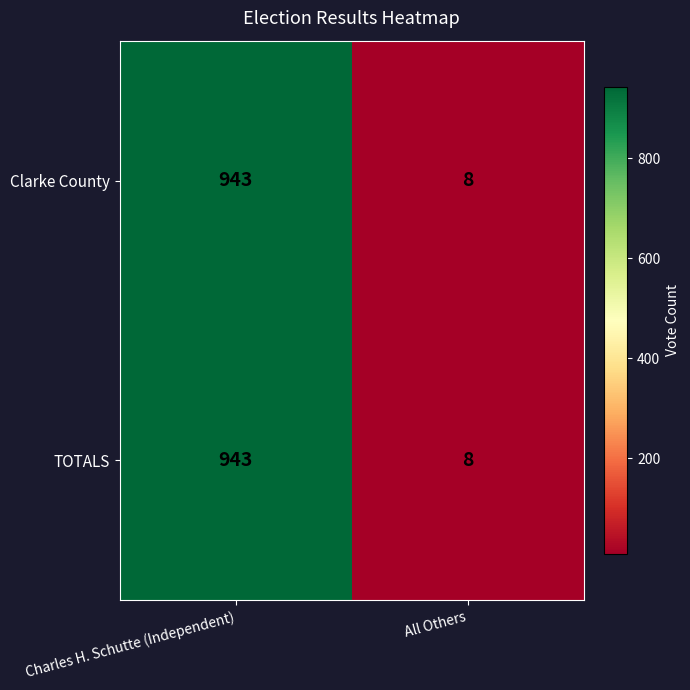

Reading right to left, transcribe all the data shown in this chart.

Clarke County: 8	943
TOTALS: 8	943